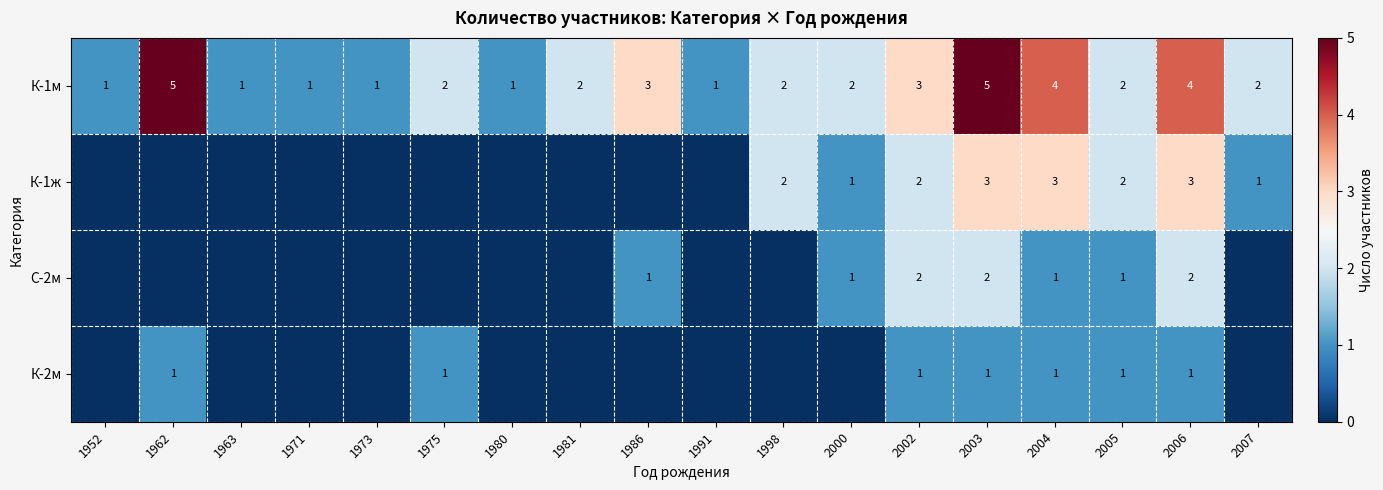

Is it true that К-2м equals 1 at 2004?

True